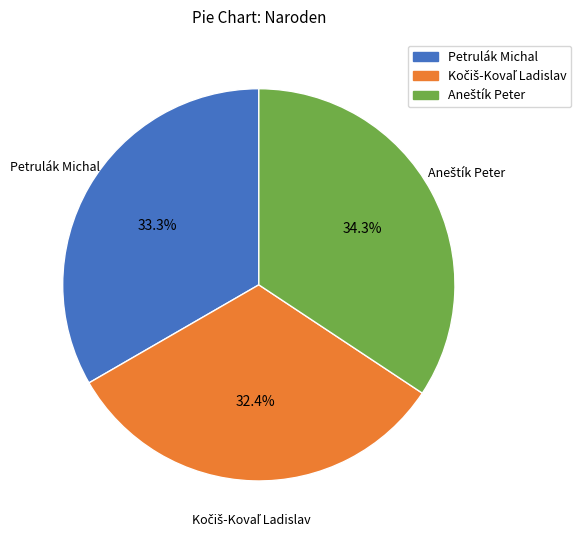

How many segments does this pie chart have?

3